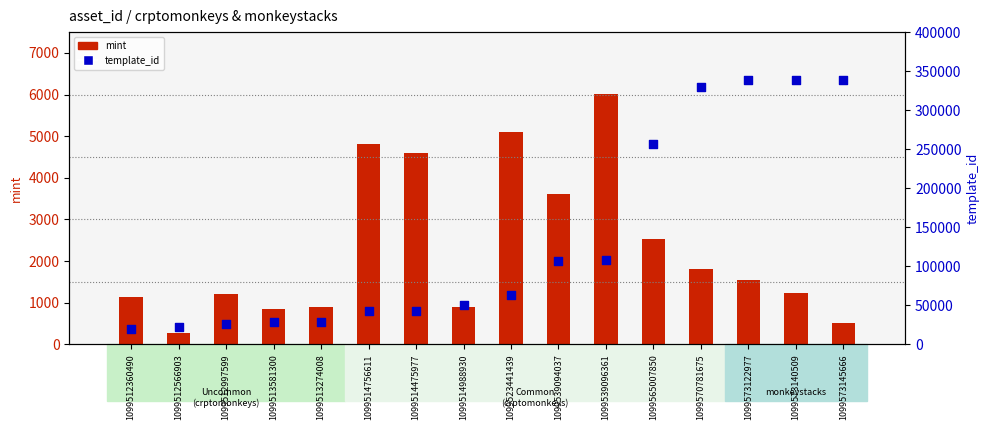

At how many categories does at least one series exceed 298581?

4